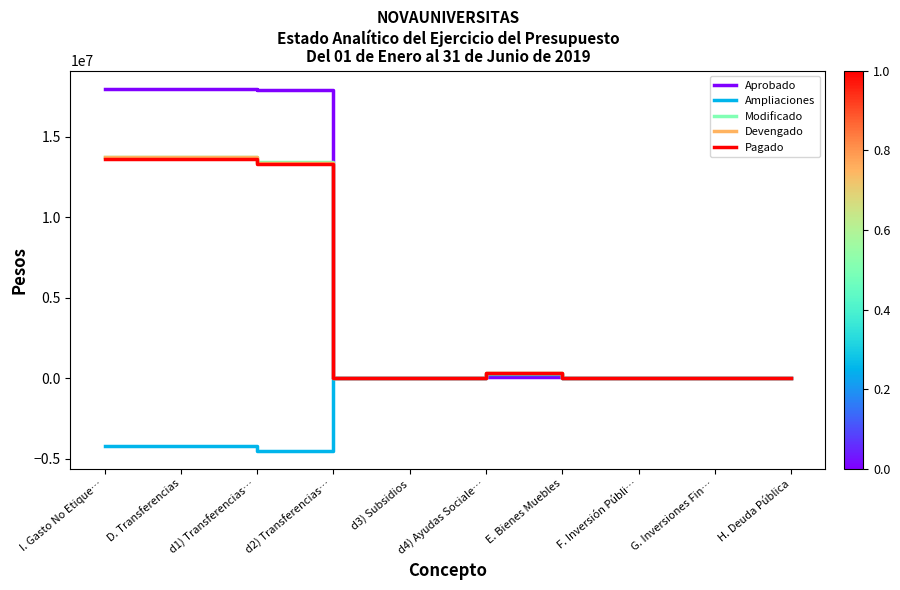

Is this an area chart (filled region under the line)?

No